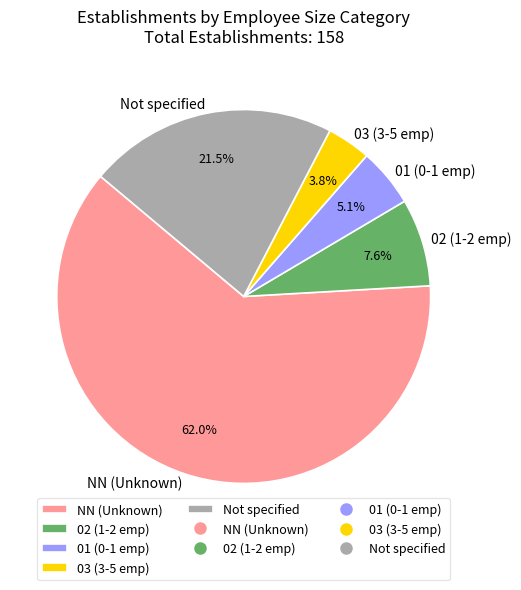

Which slice is the smallest?

03 (3-5 emp)